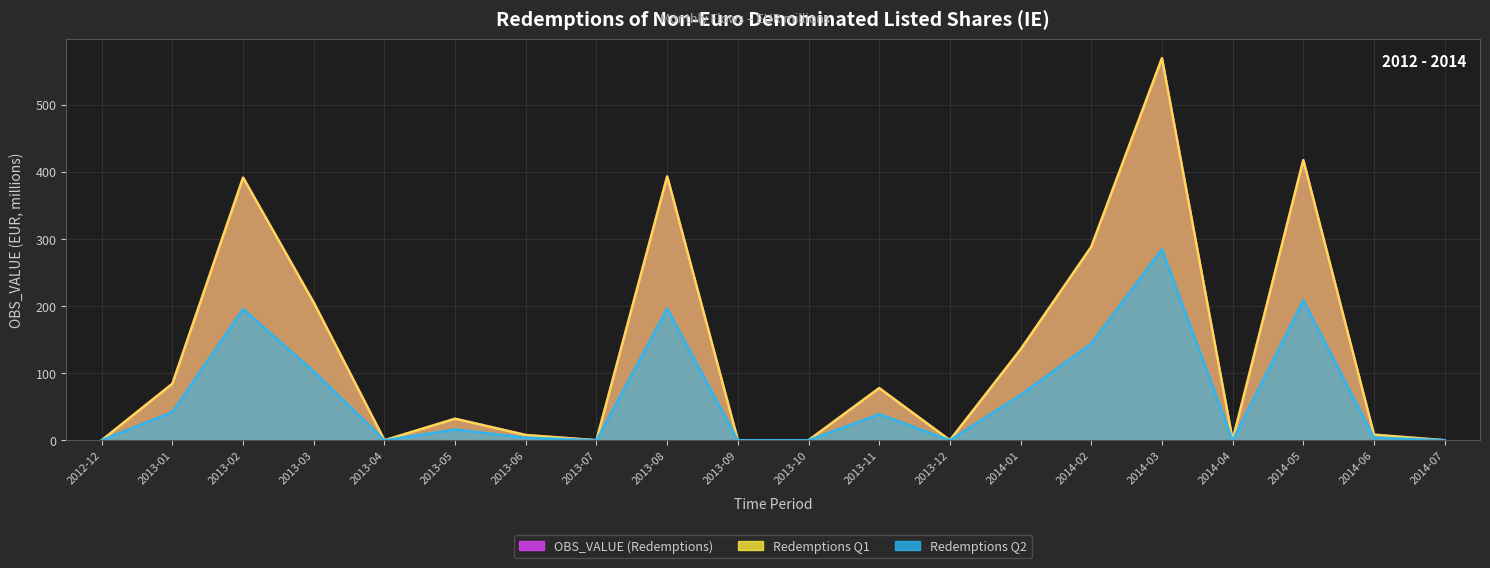

Rank the series at 2013-04 from highest to lowest value.

OBS_VALUE, Redemptions Q1, Redemptions Q2